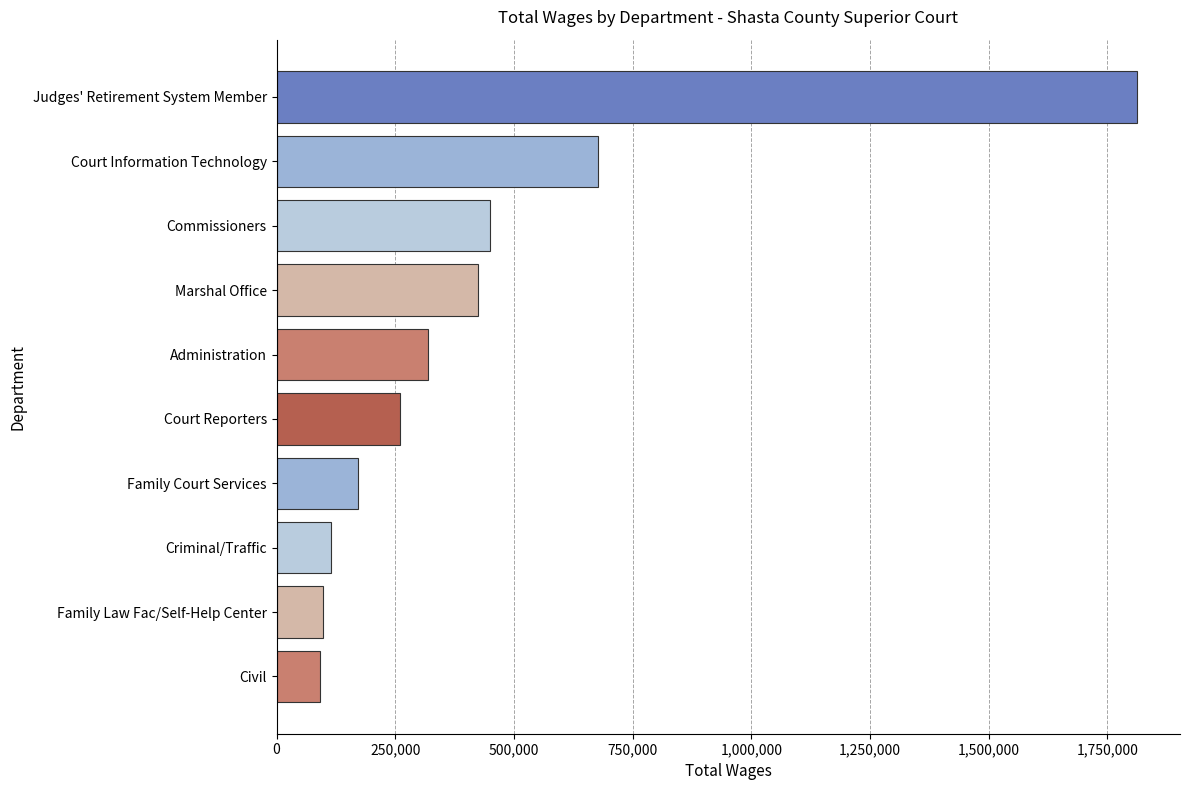

What is the smallest value displayed?

92061